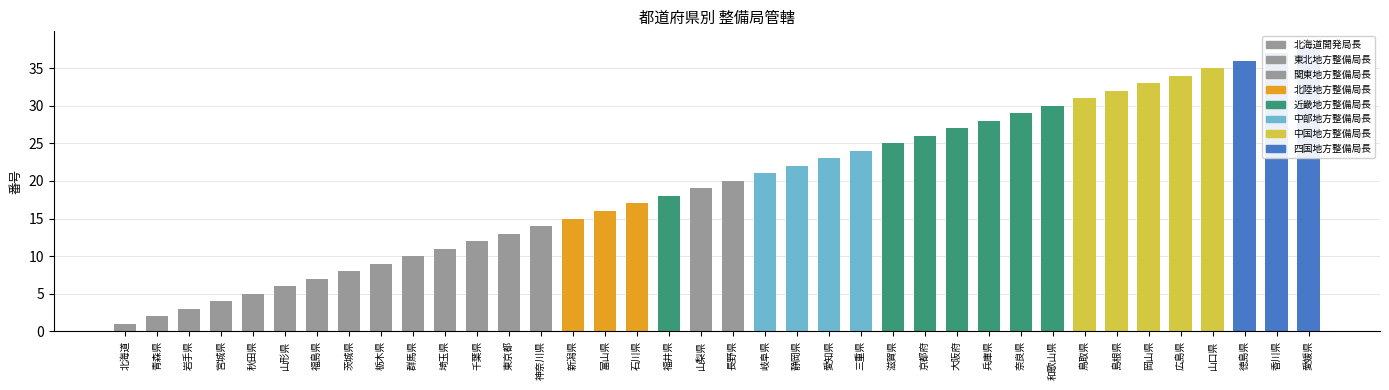

What is the sum of all values?

741